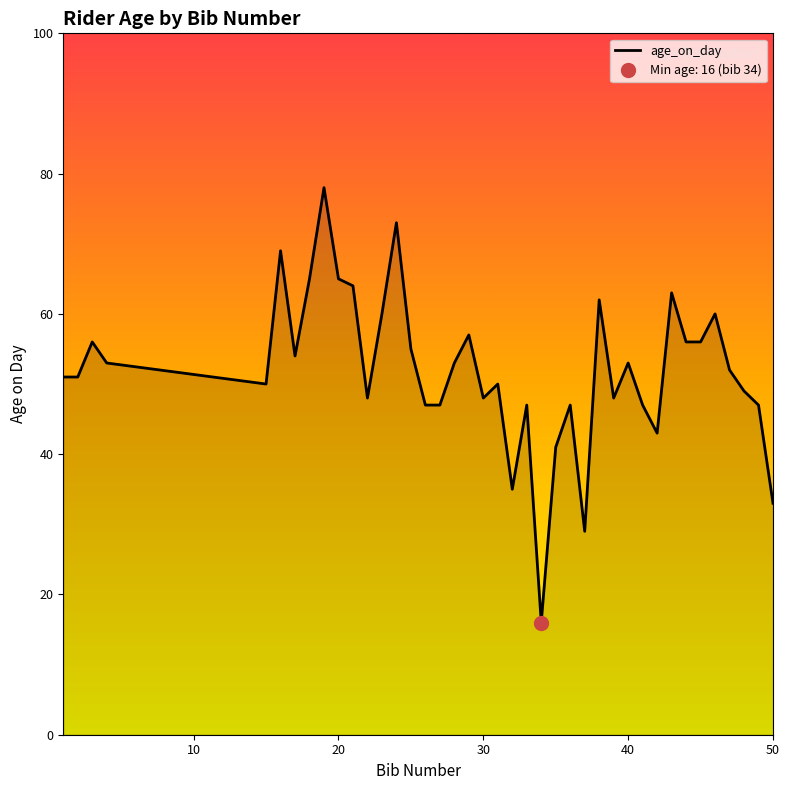

What is the average value?

52